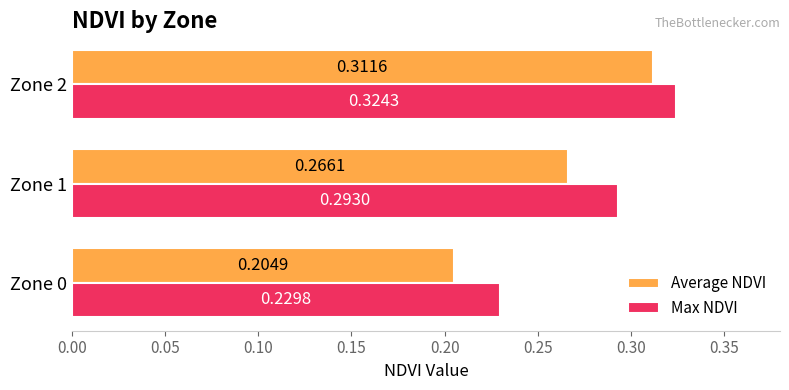

What is the total value across all series at Zone 0?

0.4